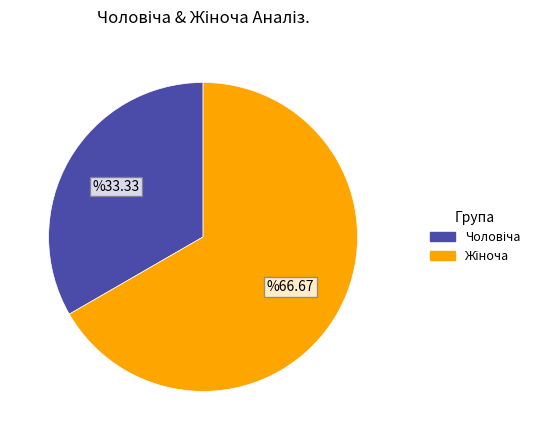

Is there any slice that represents more than half of the pie?

Yes